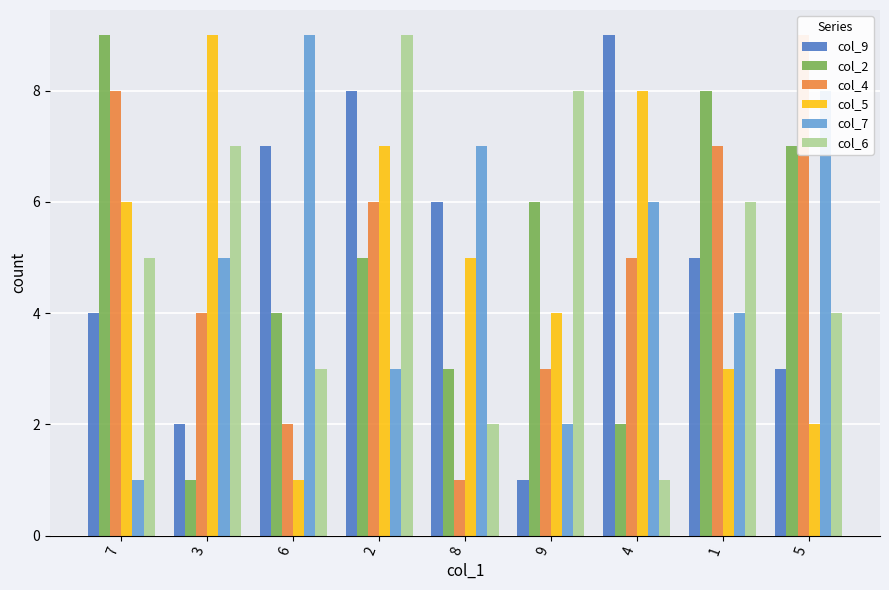

What position from the right is 9?

4